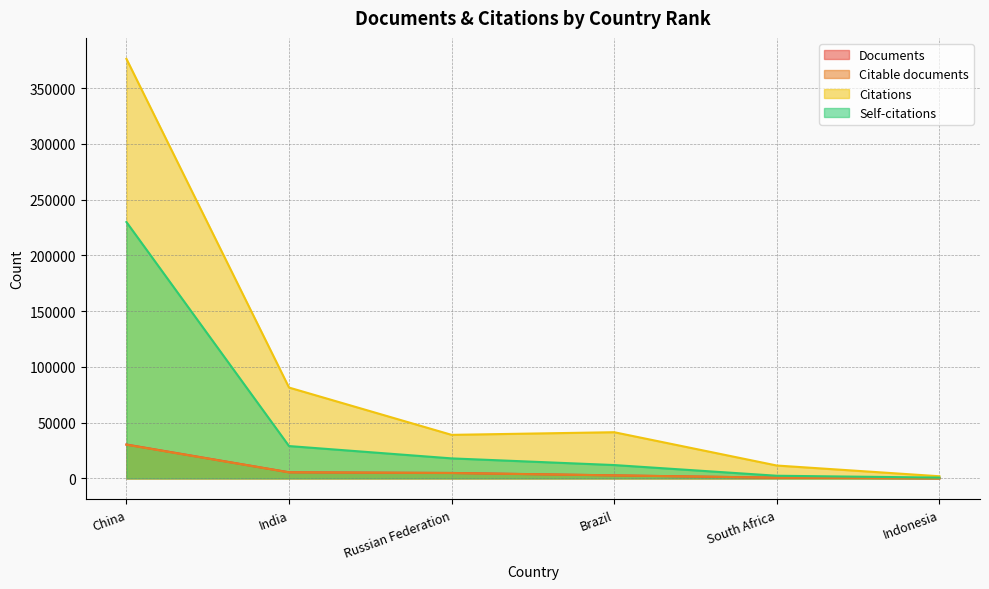

True or false: Documents and Self-citations intersect in this chart.

False